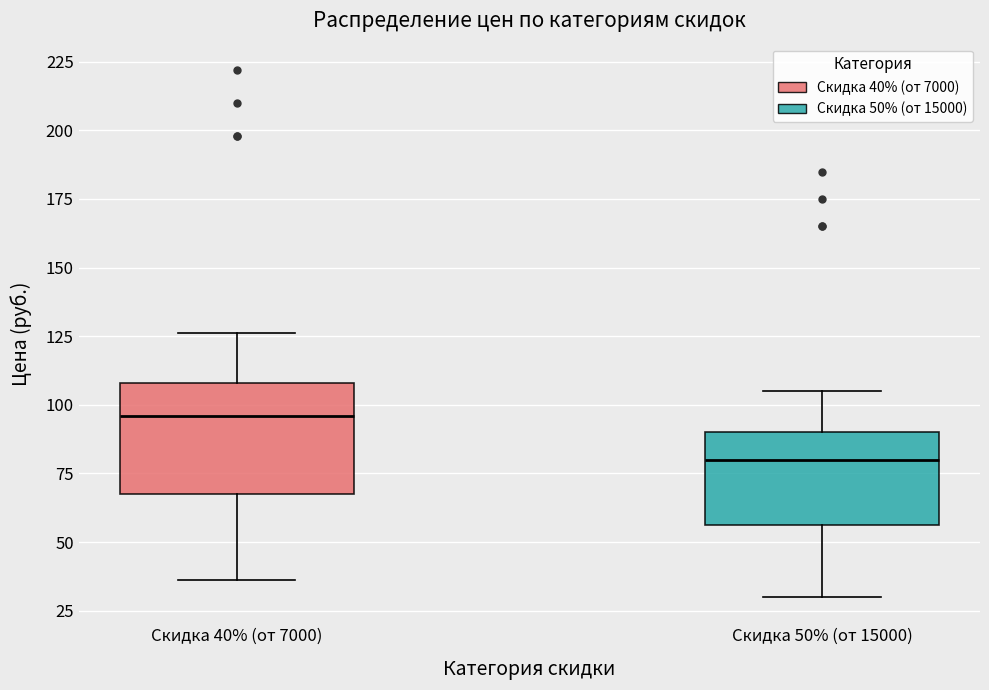

Which box is the tallest, from its lower edge to its upper edge?

Скидка 40% (от 7000)